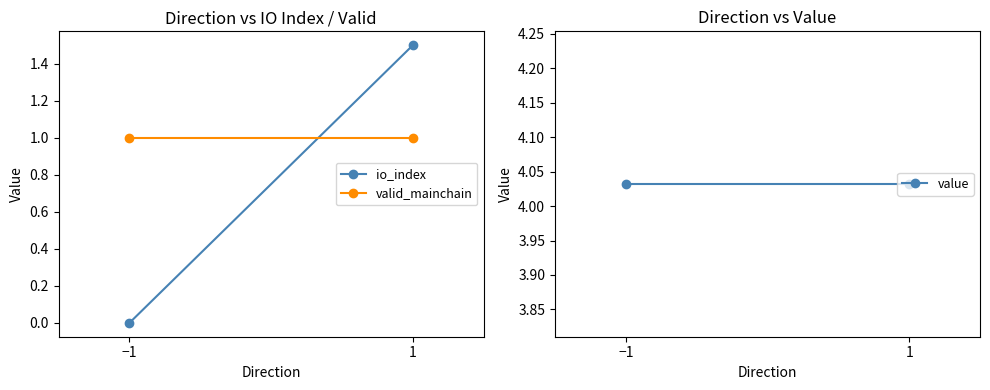

What is the spread (max minus min) of values at −1?

4.0